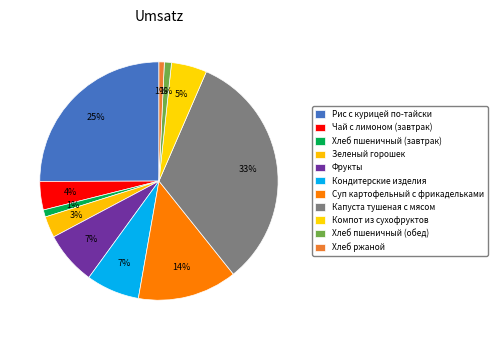

Is Хлеб пшеничный (завтрак) the majority of the pie?

No